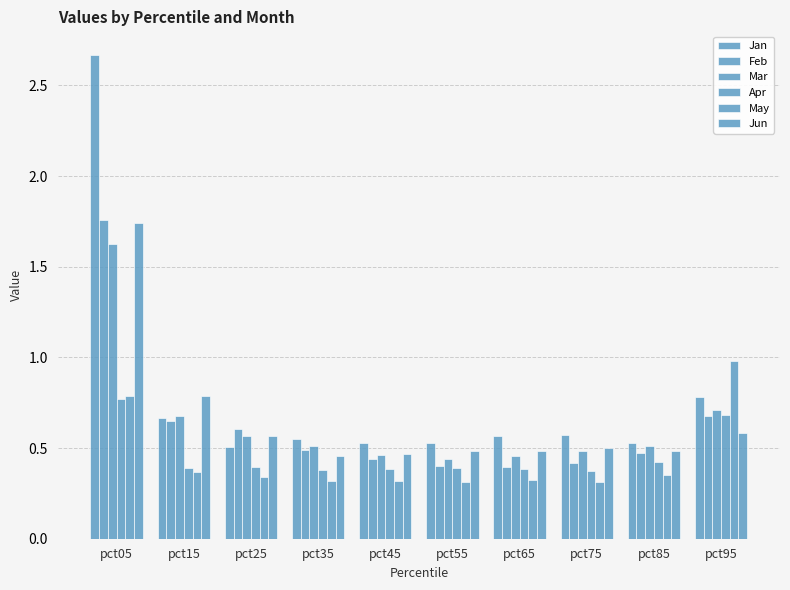

How many groups of bars are there?

10